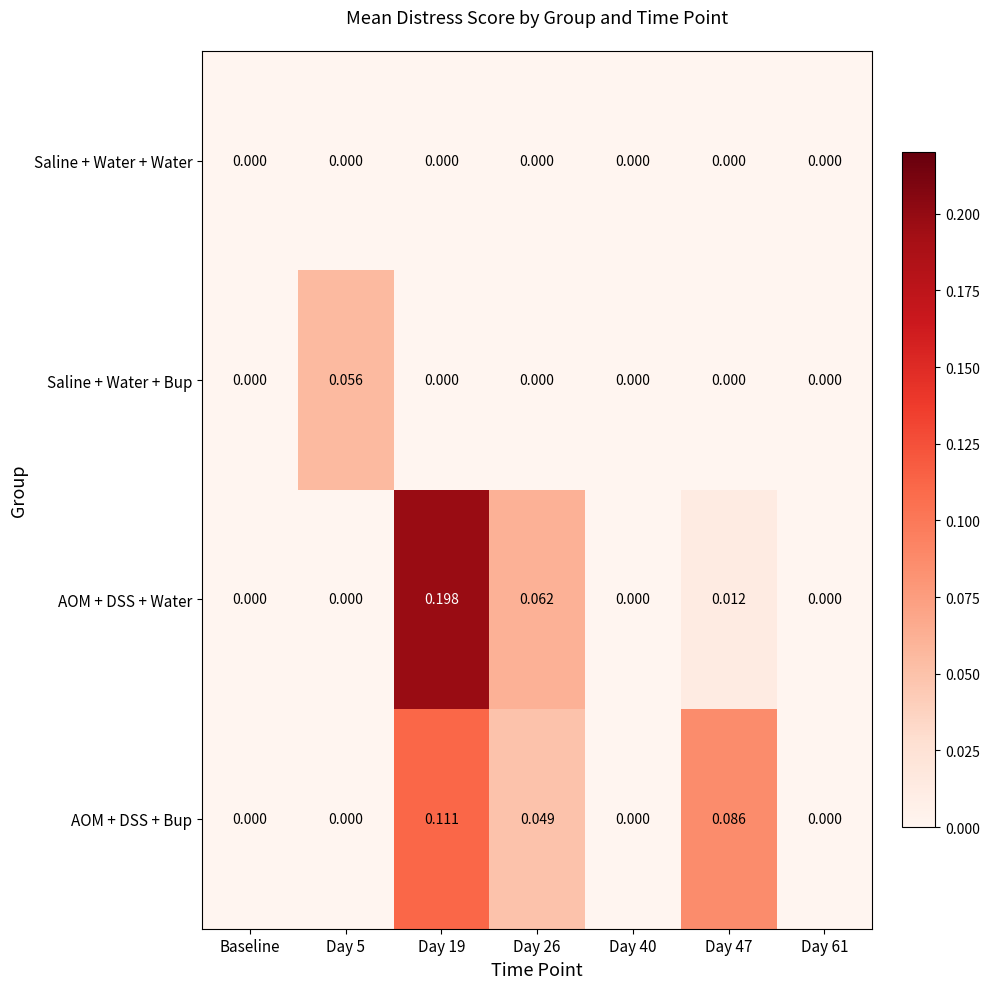

List the series in order of their peak value, lowest first.

Saline + Water + Water, Saline + Water + Bup, AOM + DSS + Bup, AOM + DSS + Water